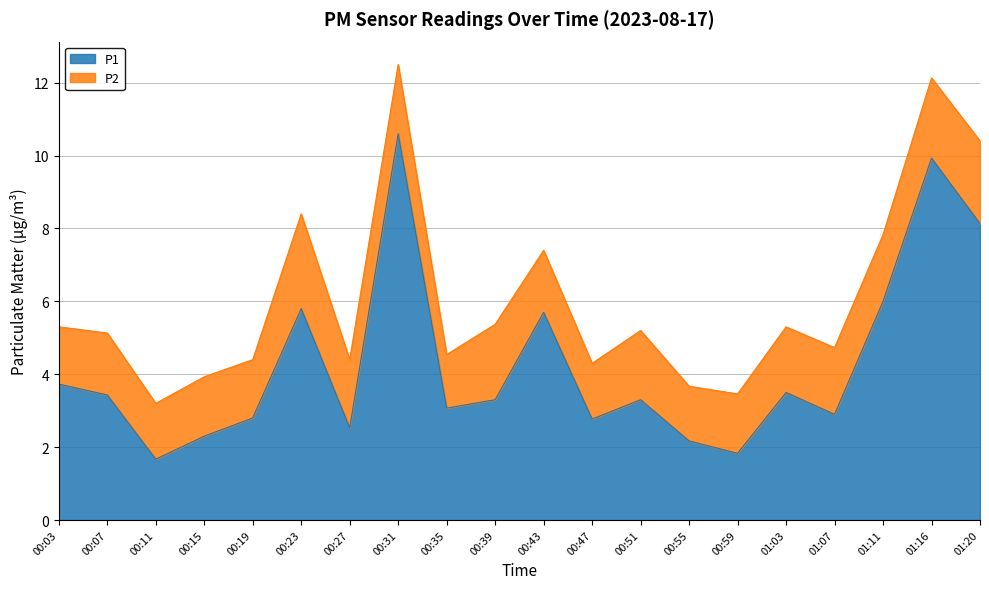

What is the change in value from 00:15 to 00:43?

+3.4